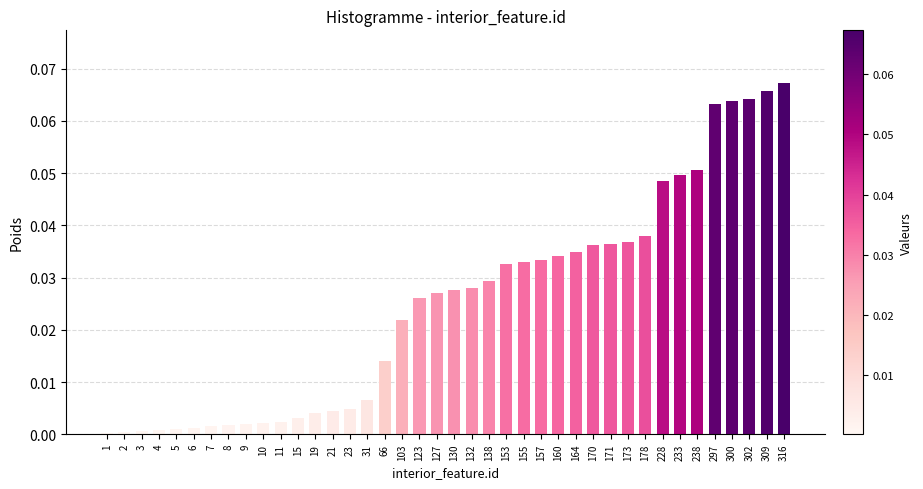

Is it true that the value at 4 is 0.0?

True